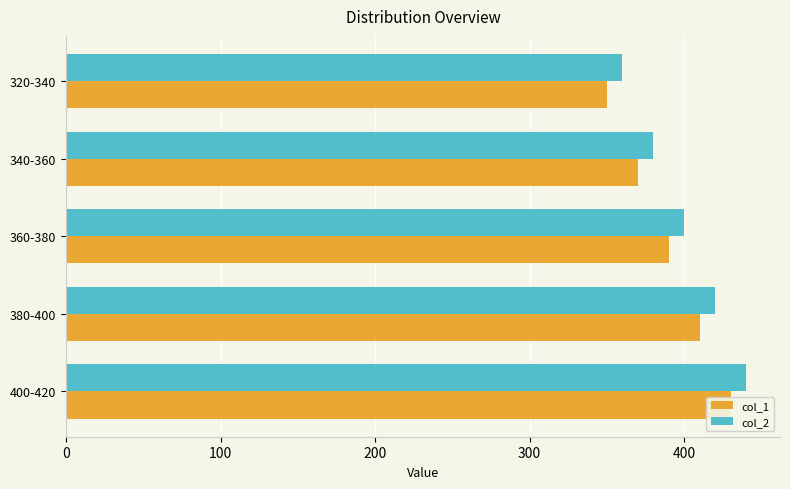

Read the col_2 value at 0.

360